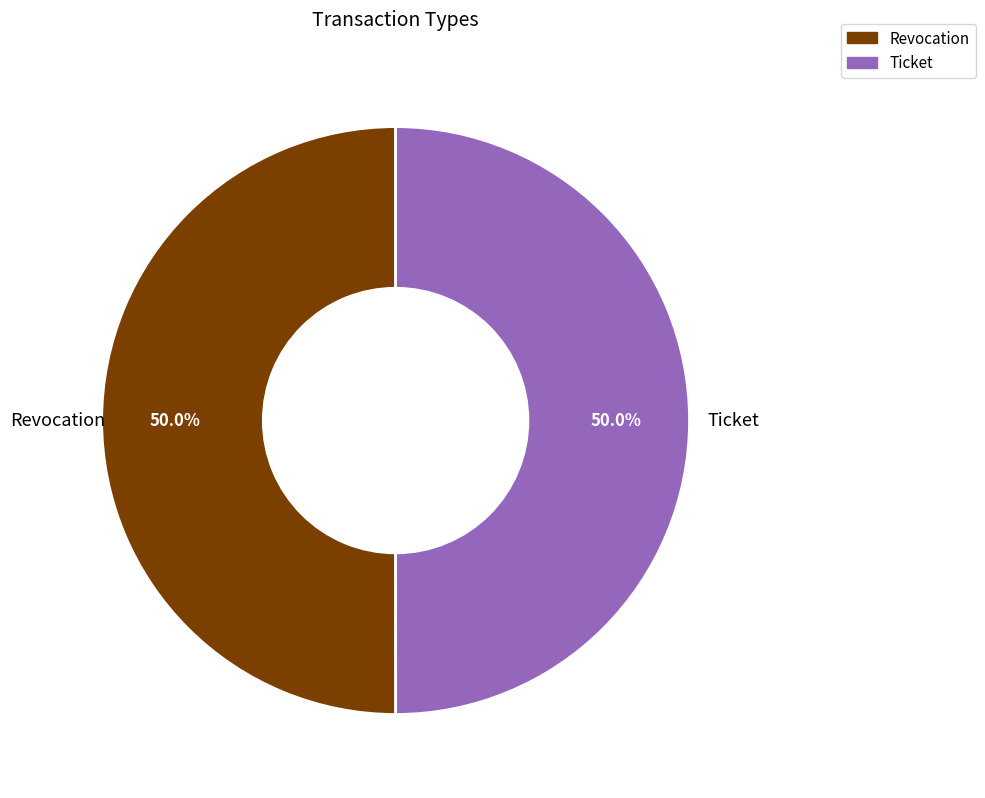

How much of the chart is everything except Revocation?

50.0%